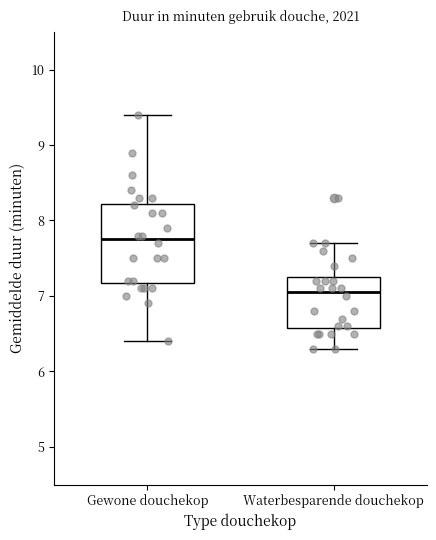

Which box has the lowest median line?

Waterbesparende douchekop